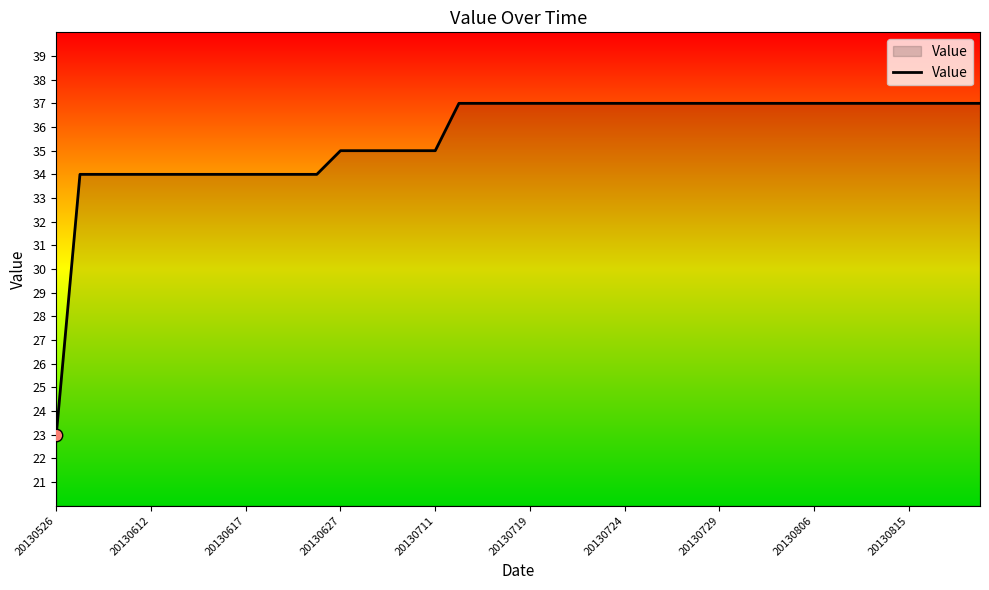

What is the maximum value shown in the chart?

37